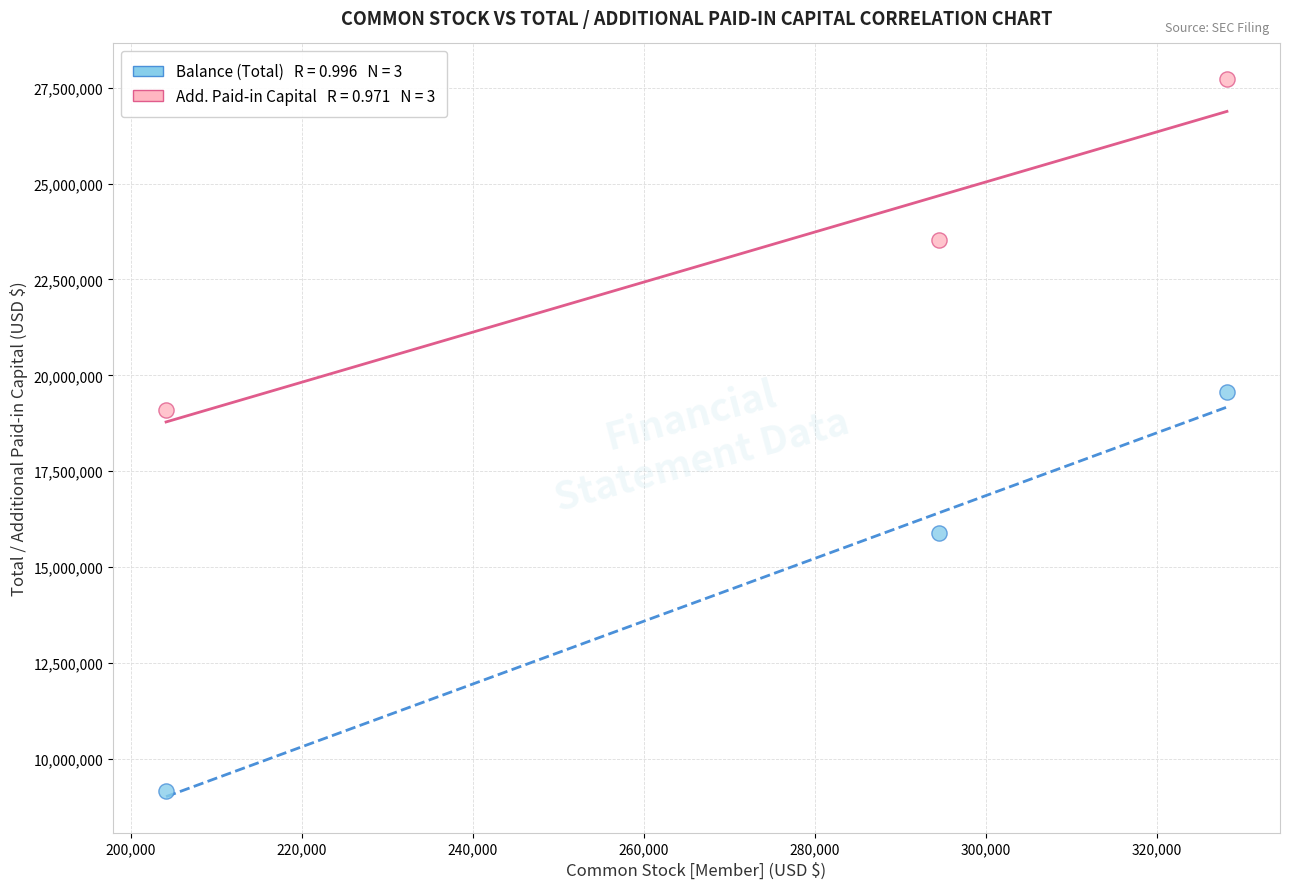

Across all data points, what is the range of X values (max minus min)?

124008